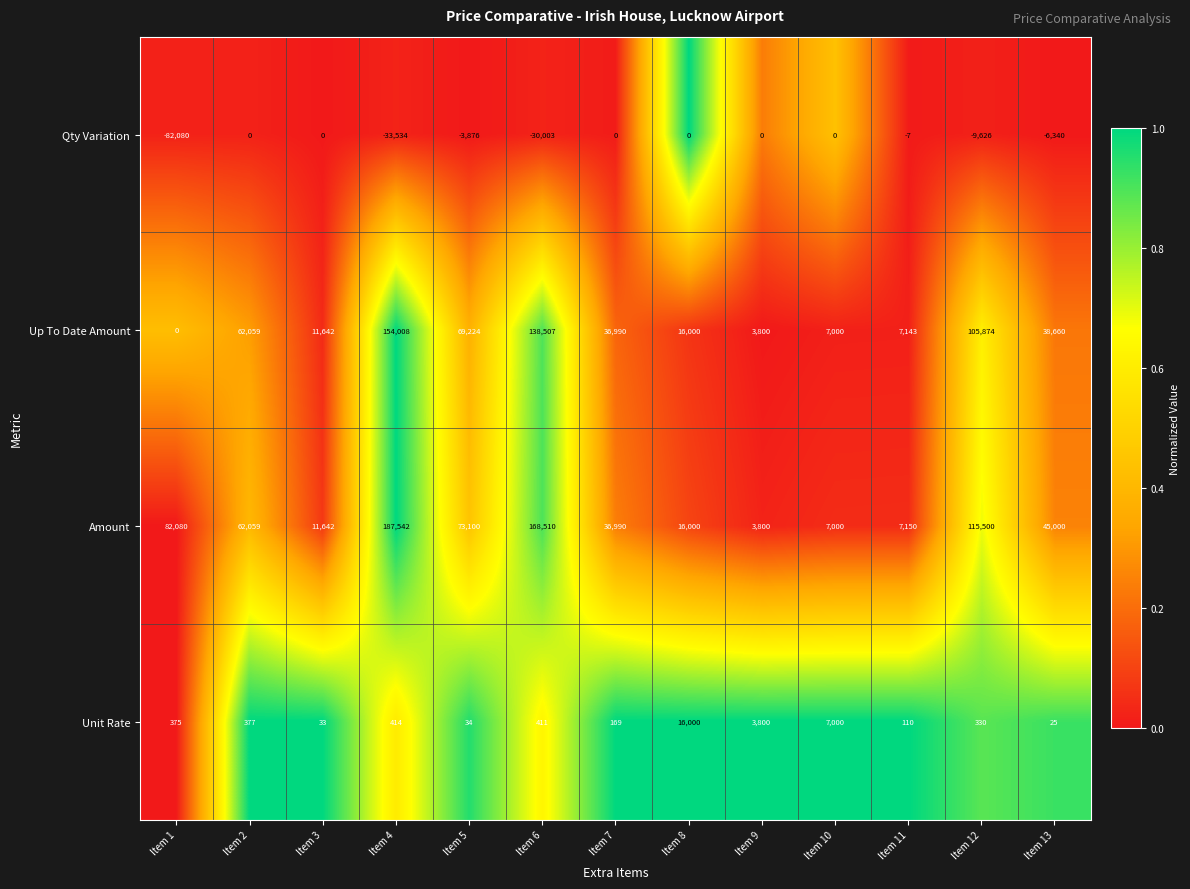

The value of Amount at Item 11 is 7150. True or false?

True